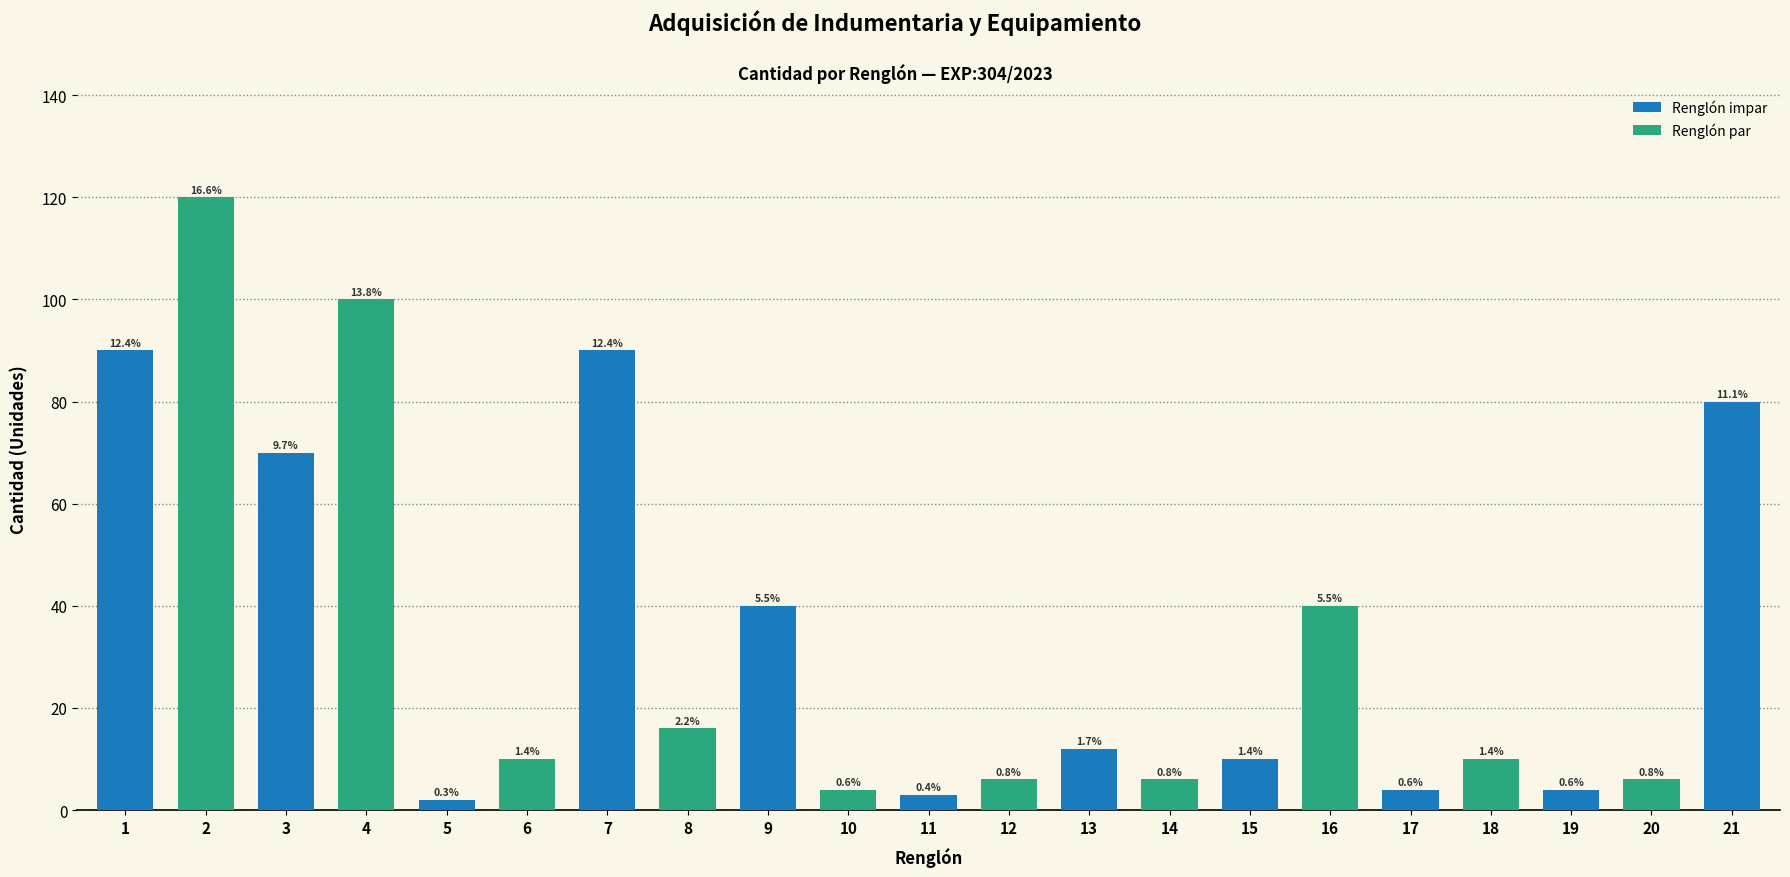

Are the bars horizontal?

No